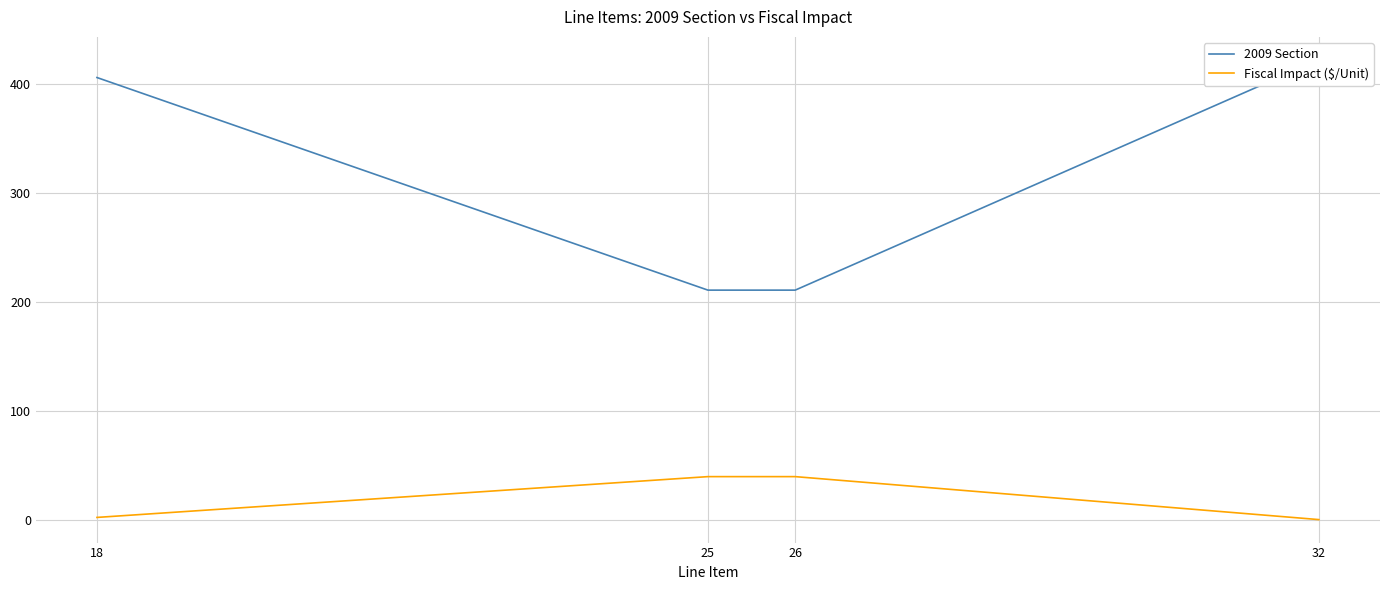

At which label does Fiscal Impact ($/Unit) reach its peak?

25